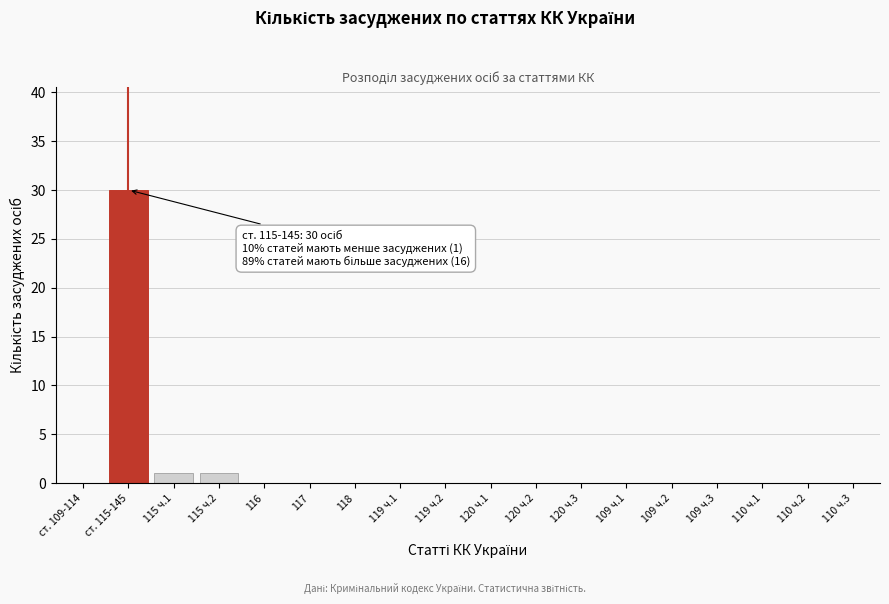

Reading right to left, list all the values displayed in this chart.

110 ч.3=0	110 ч.2=0	110 ч.1=0	109 ч.3=0	109 ч.2=0	109 ч.1=0	120 ч.3=0	120 ч.2=0	120 ч.1=0	119 ч.2=0	119 ч.1=0	118=0	117=0	116=0	115 ч.2=1	115 ч.1=1	ст. 115-145=30	ст. 109-114=0